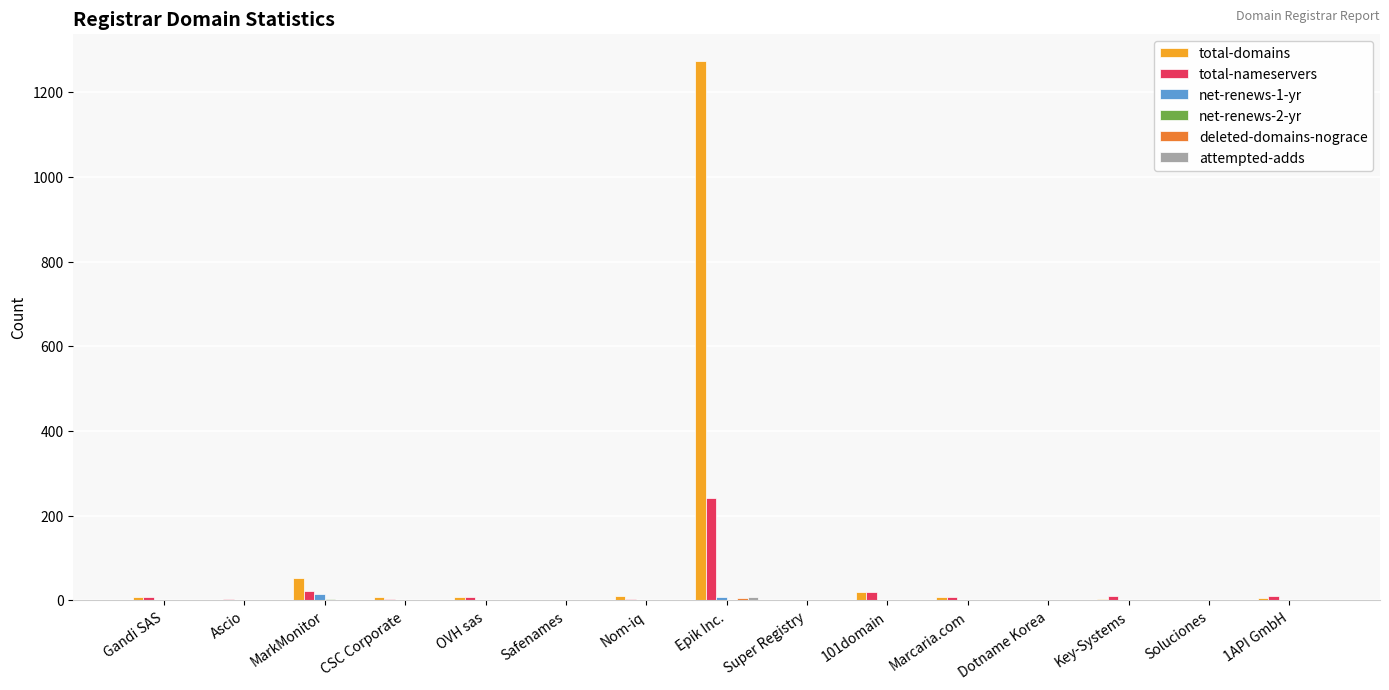

At which label does total-domains first exceed 7?

Gandi SAS